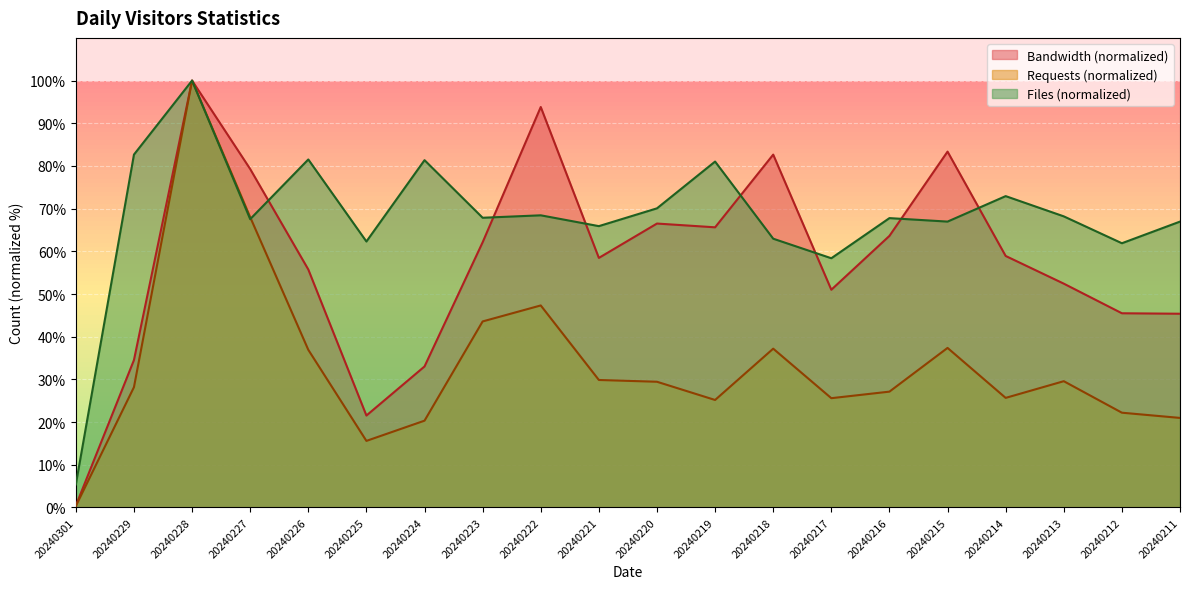

In Files, how many points are higher than both neighbors (excluding endpoints)?

7